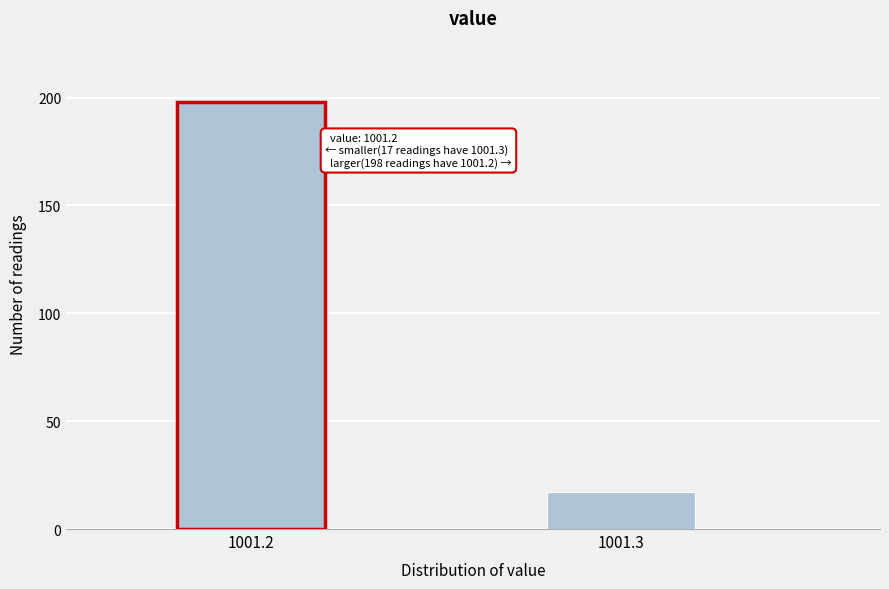

Reading left to right, transcribe all the data shown in this chart.

198	17